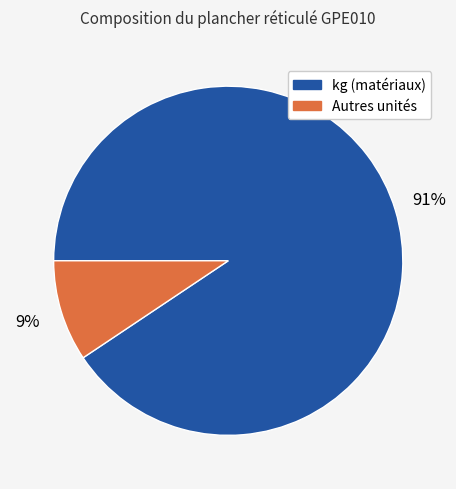

To the nearest percent, what is the average slice percentage?

50%